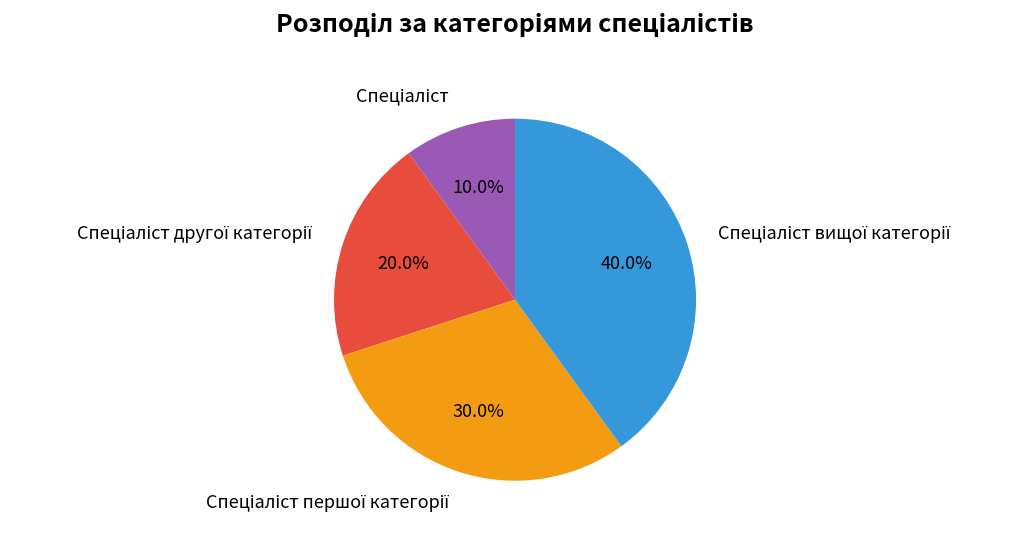

Does any single category account for the majority?

No